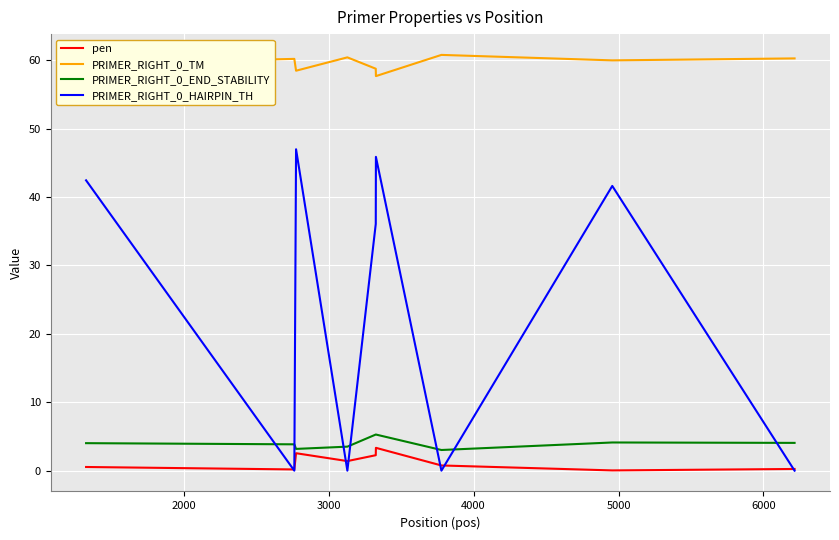

How many distinct data groups are displayed?

4